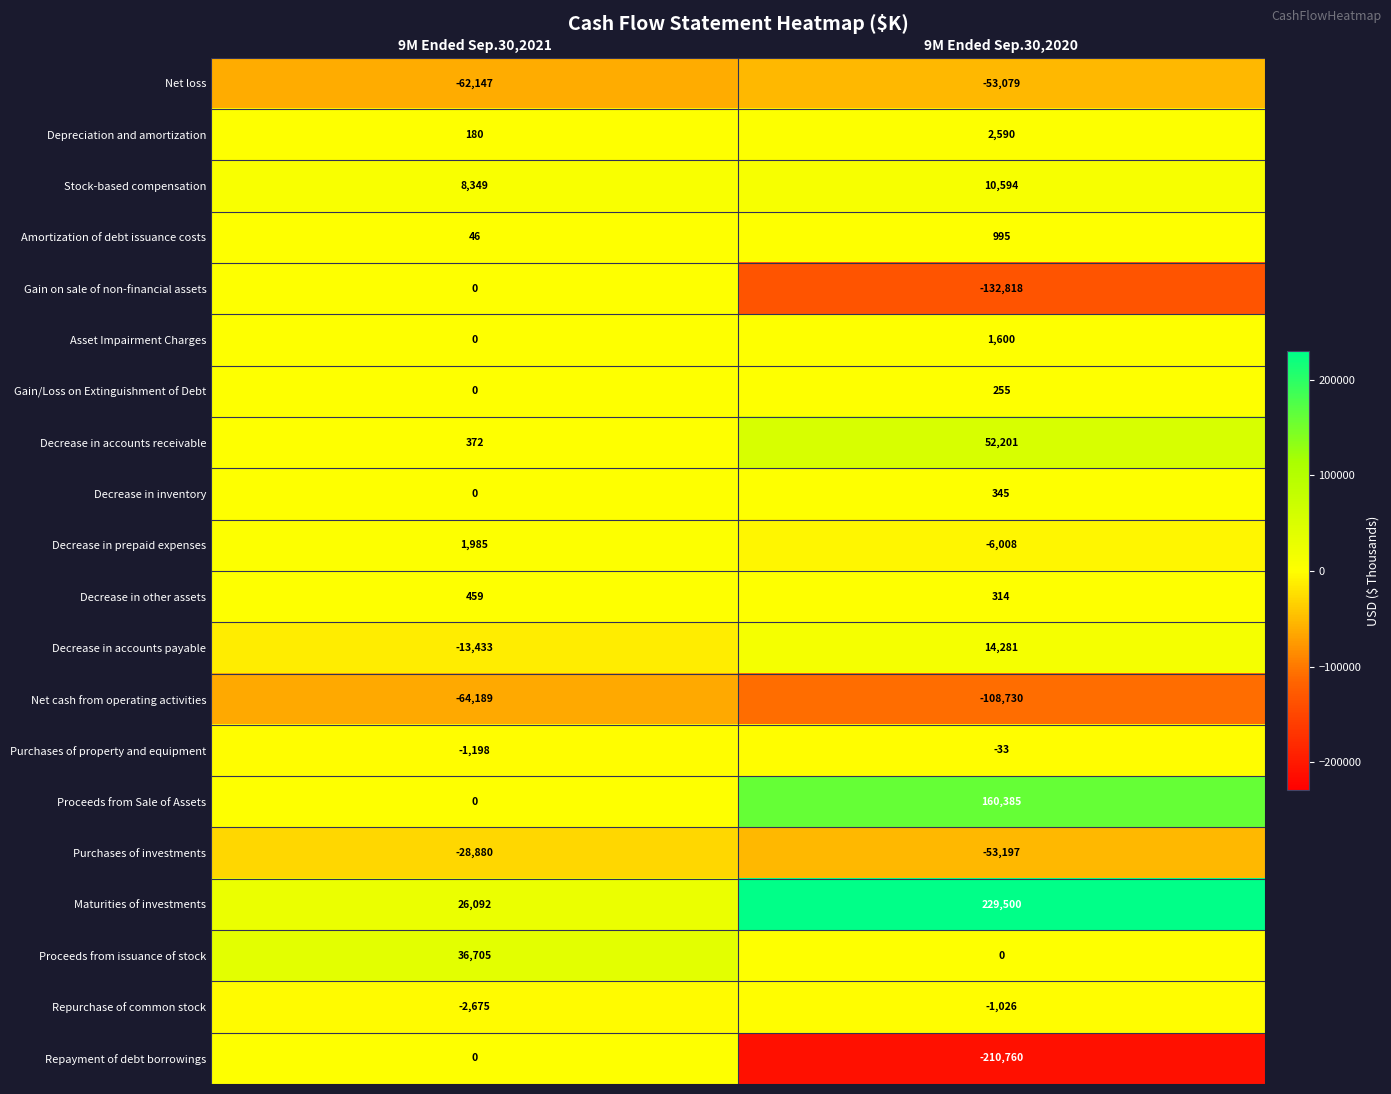

Rank the categories by Purchases of property and equipment value from lowest to highest.

9M Ended Sep.30,2021, 9M Ended Sep.30,2020